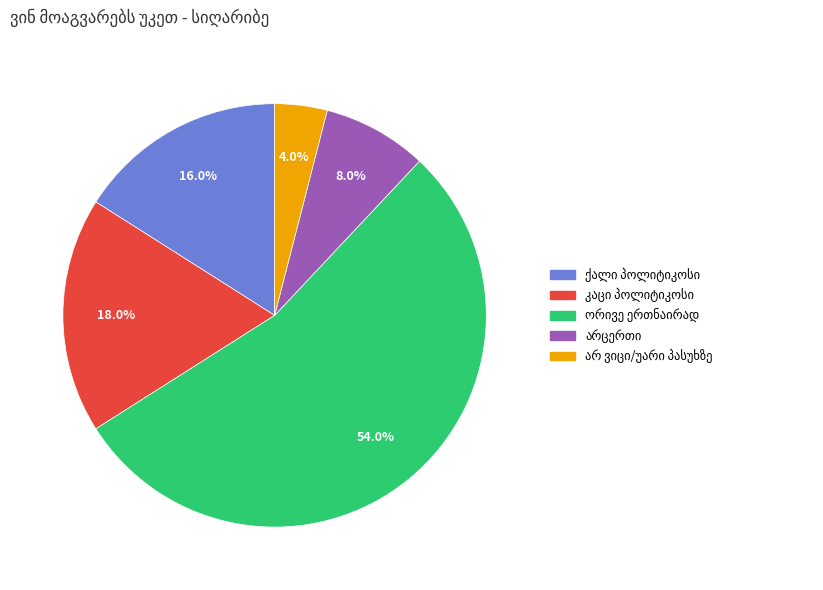

Is there a majority slice in this chart?

Yes